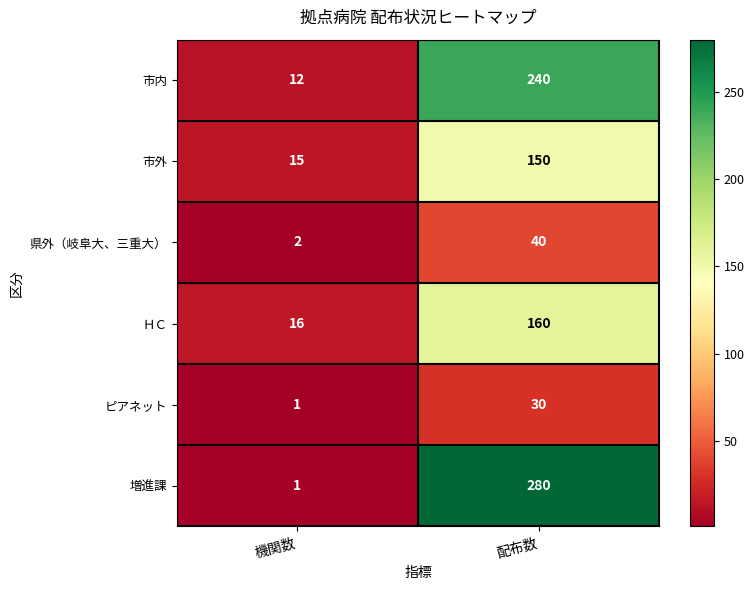

What is the total value across all series at 機関数?

47